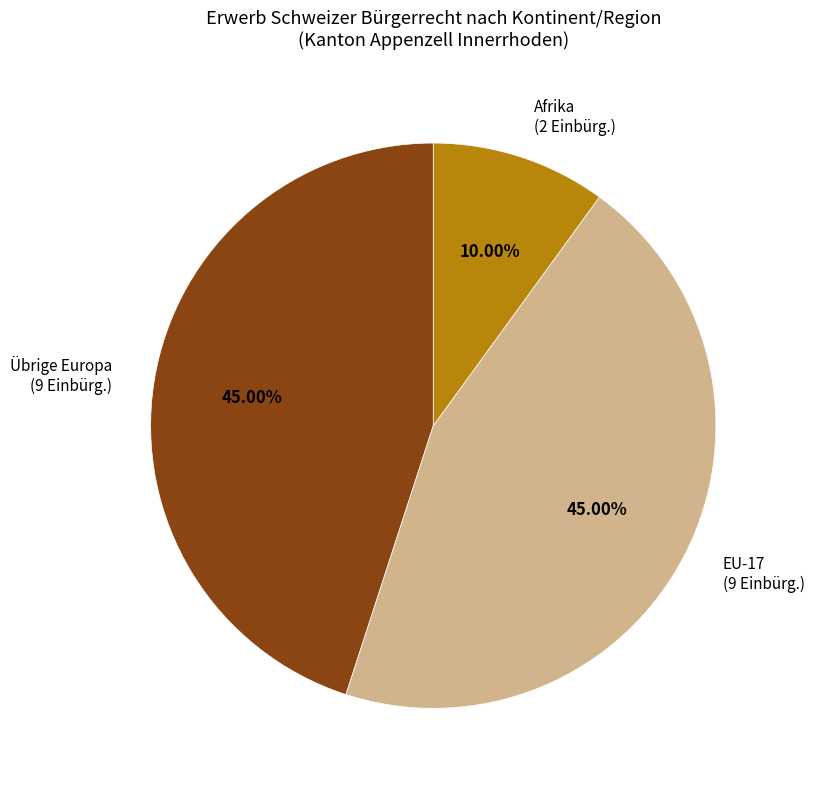

To the nearest percent, what is the average slice percentage?

33%